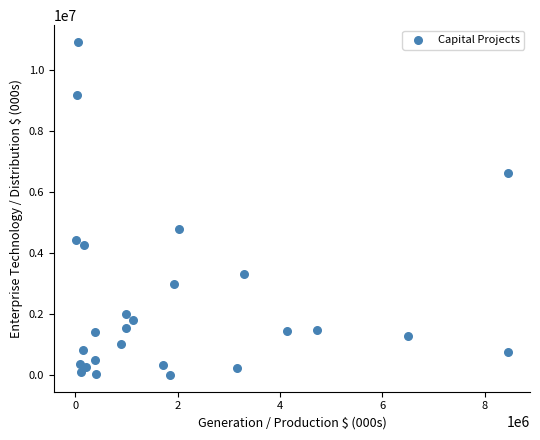

What is the range of X values (max minus min)?

8452766.6